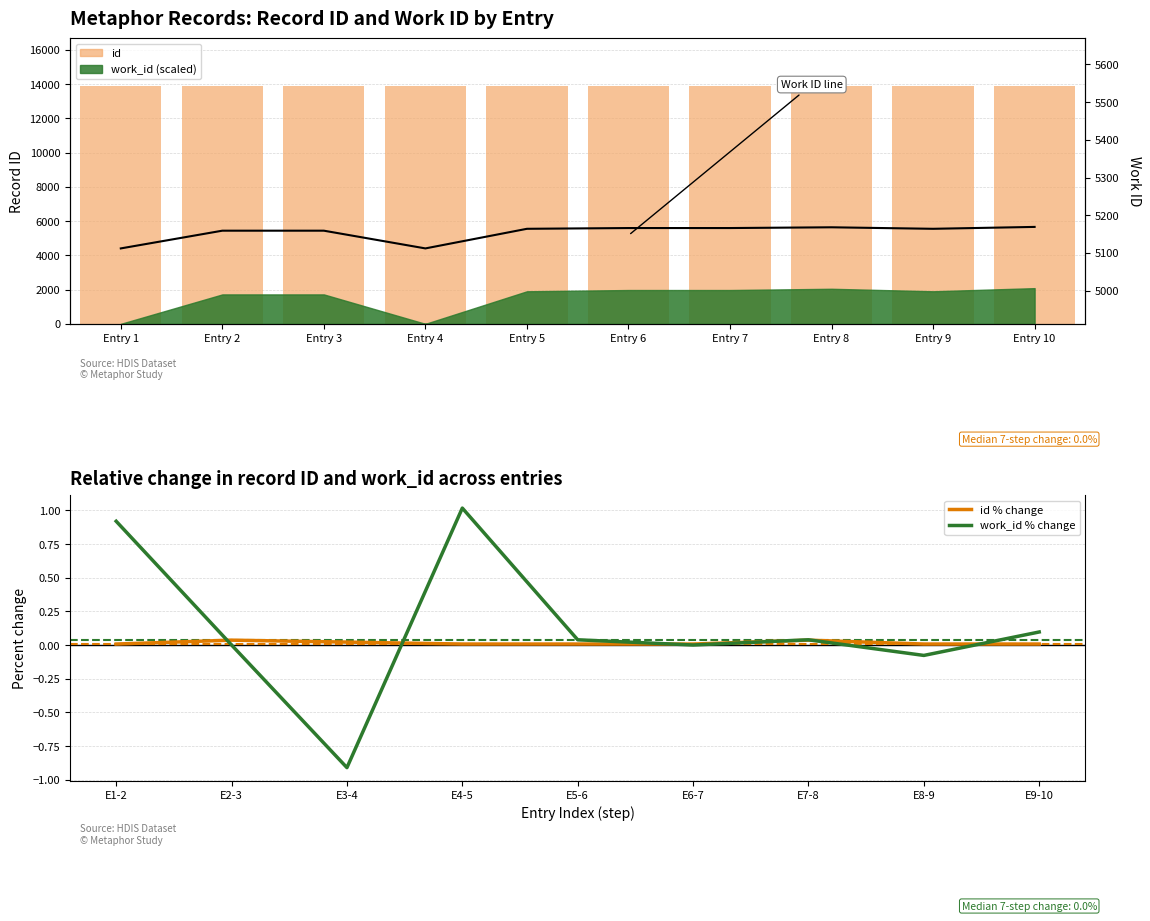

Does the chart contain stacked bars?

No